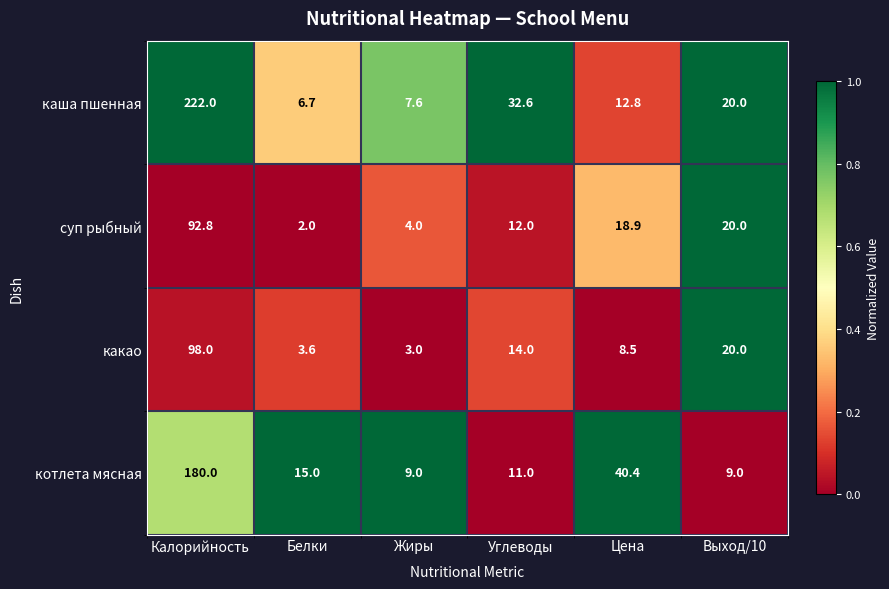

At which category is the sum across all series the highest?

Калорийность